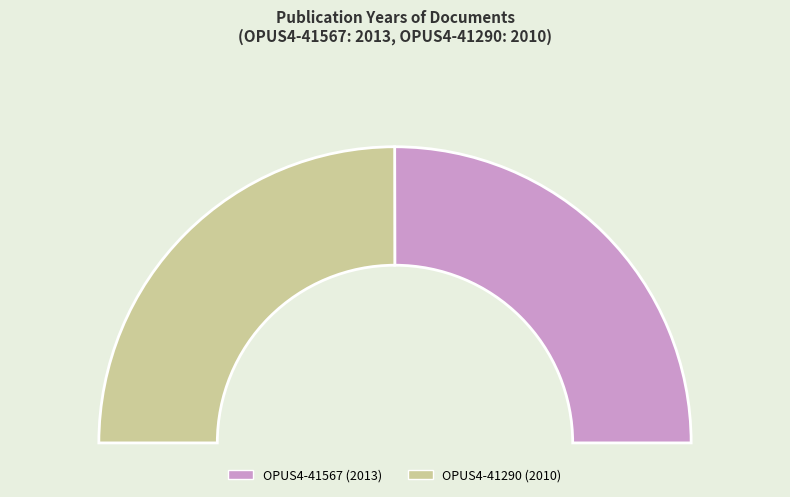

Does OPUS4-41290 represent more than half of the total?

No